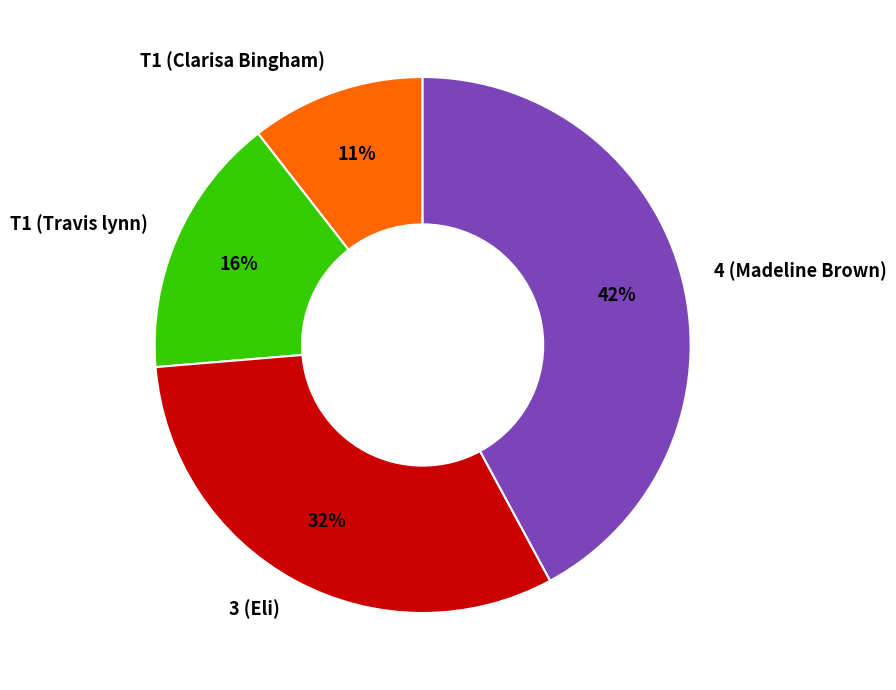

Which slice is the largest?

4 (Madeline Brown)